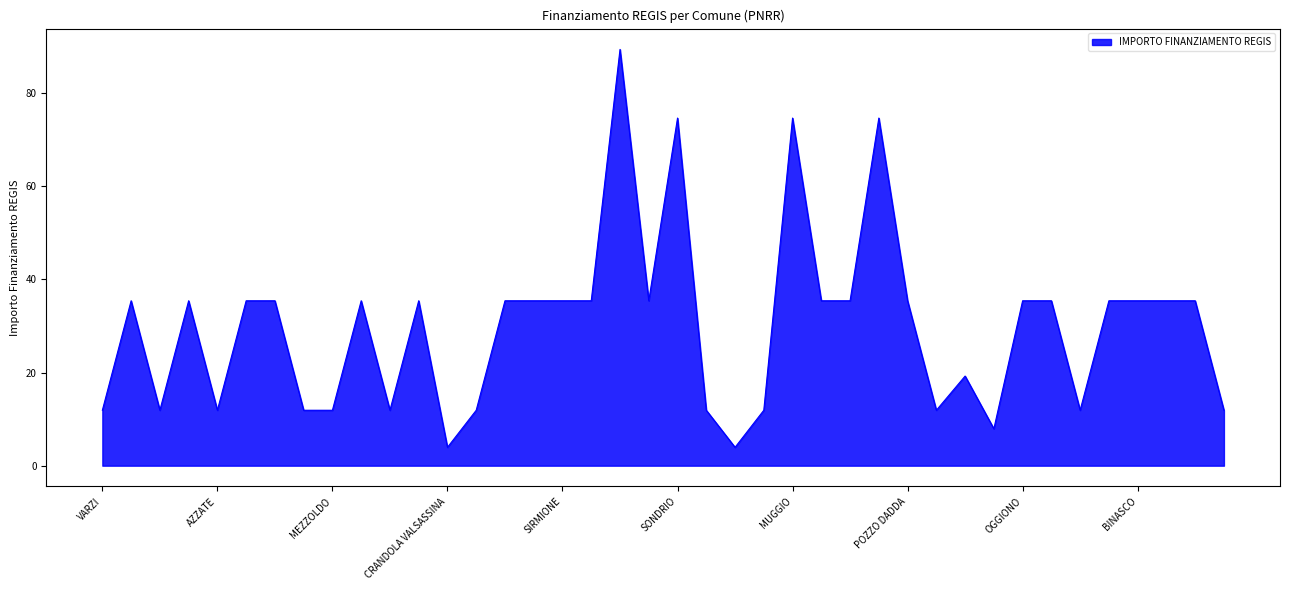

What is the maximum value shown in the chart?

89.4